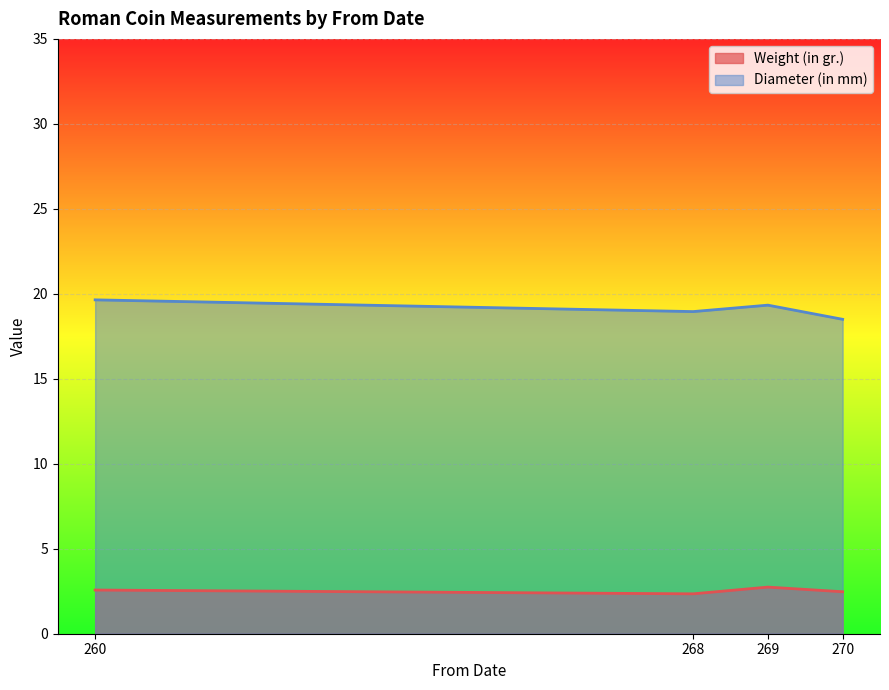

What is the difference between the second highest and minimum values in the Diameter (in mm) series?

0.8